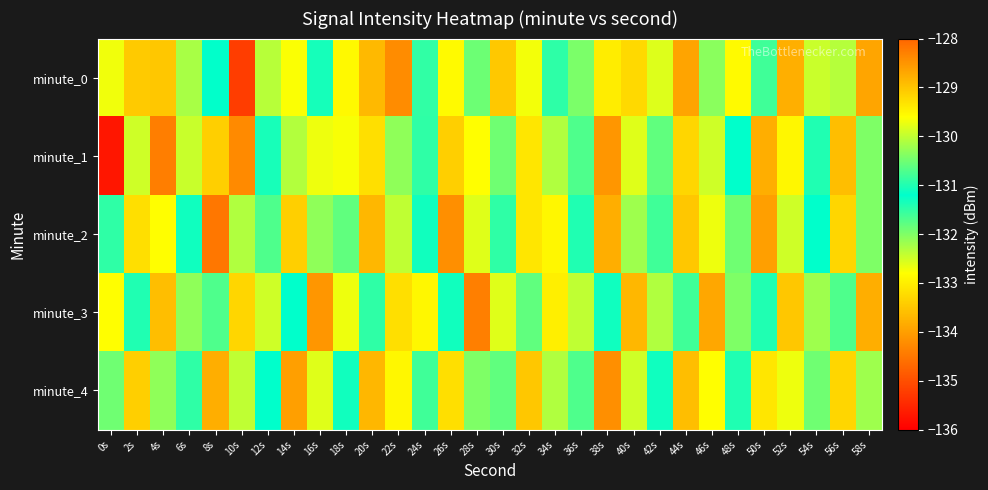

How many distinct data groups are displayed?

5